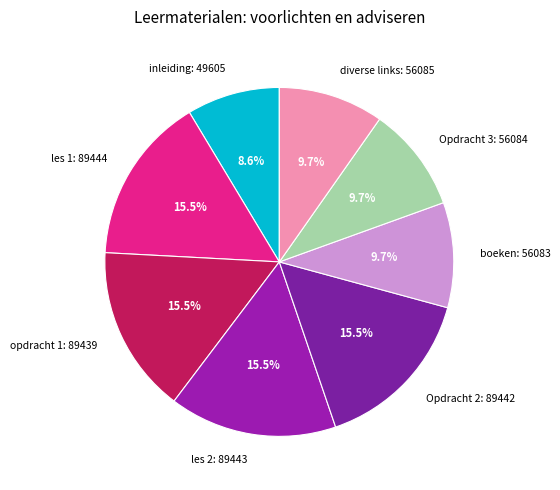

Approximately how many times larger is the value at diverse links compared to boeken?

1.0